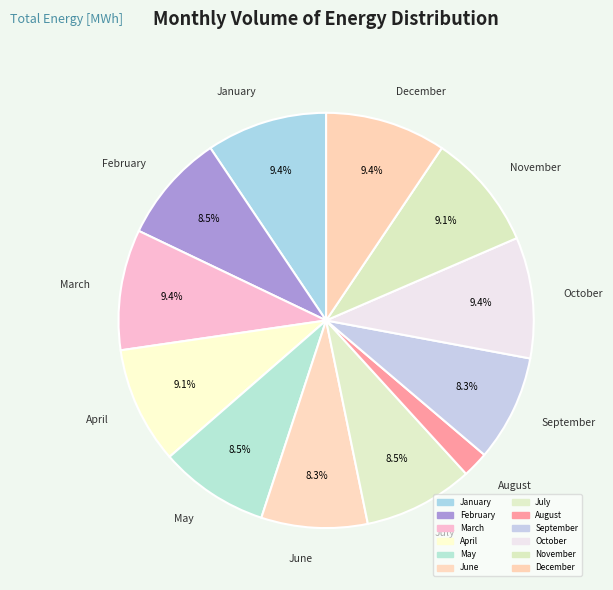

Count the number of slices in the pie.

12